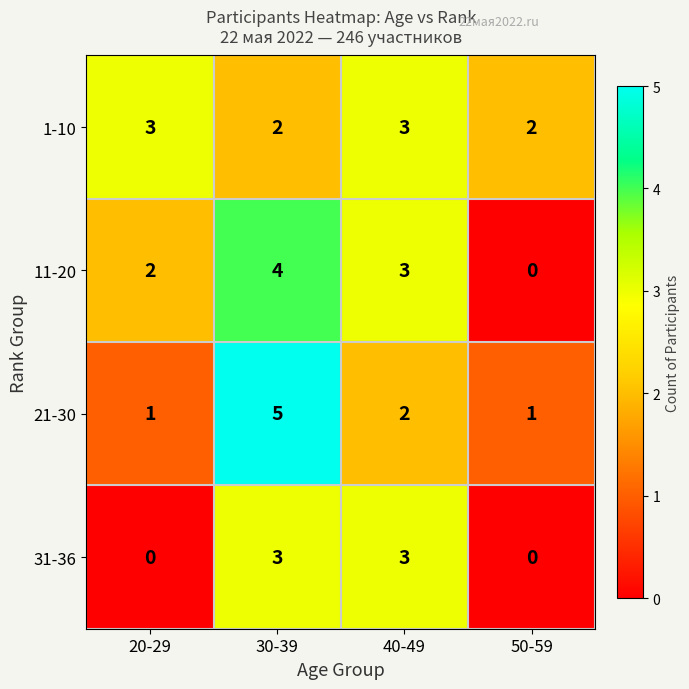

Reading right to left, list all the values displayed in this chart.

1-10: 2	3	2	3
11-20: 0	3	4	2
21-30: 1	2	5	1
31-36: 0	3	3	0